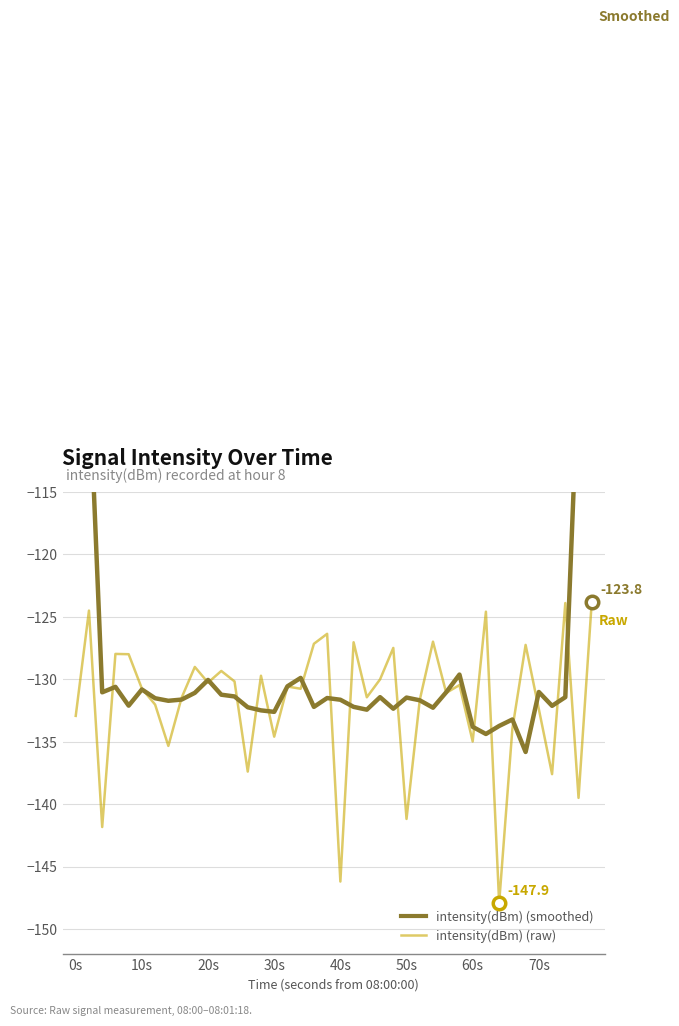

At which label is intensity(dBm) (smoothed) closest to -106?

10s